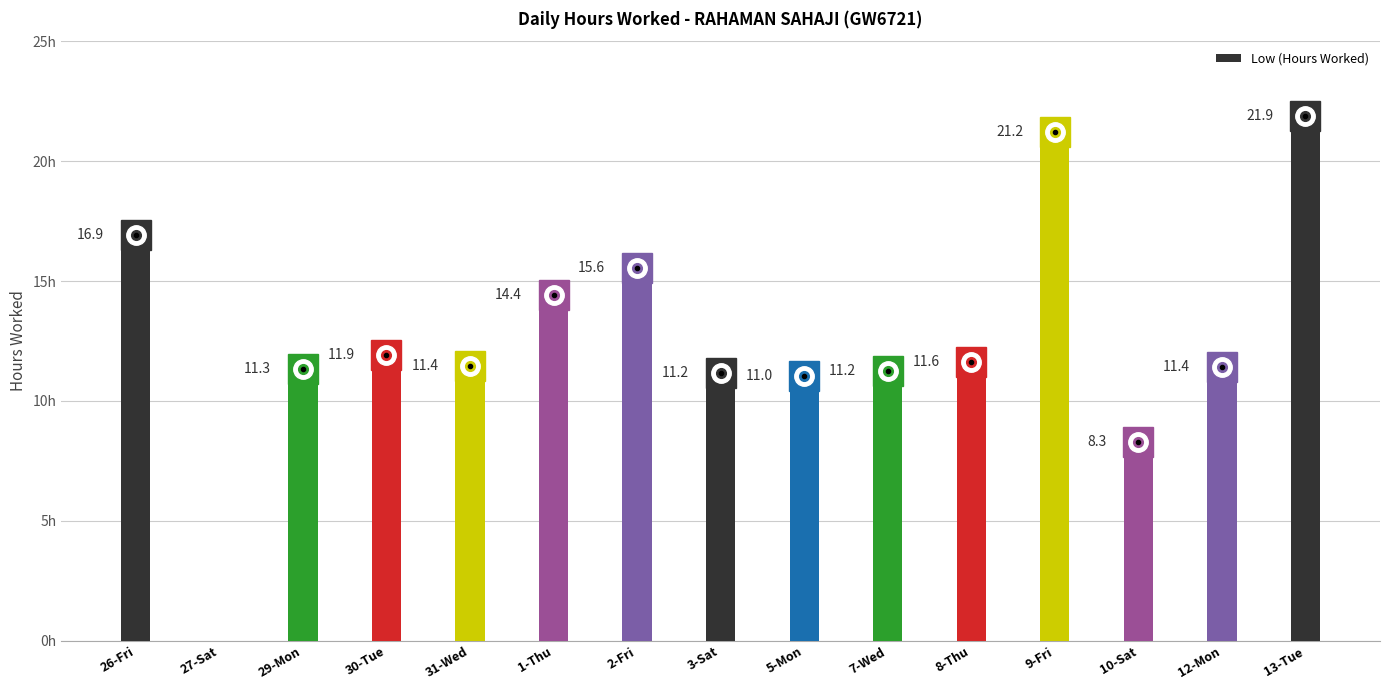

Between 30-Tue and 8-Thu, which is larger?

30-Tue